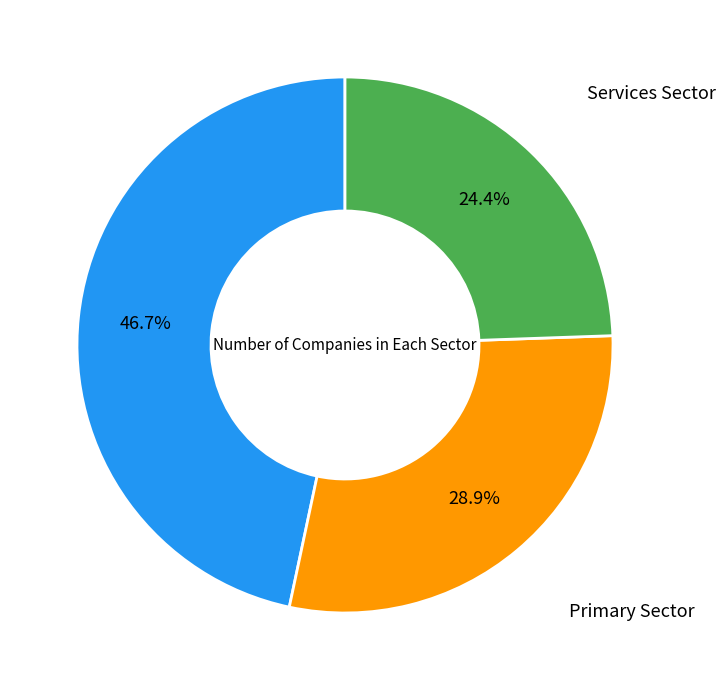

Is there any slice that represents more than half of the pie?

No